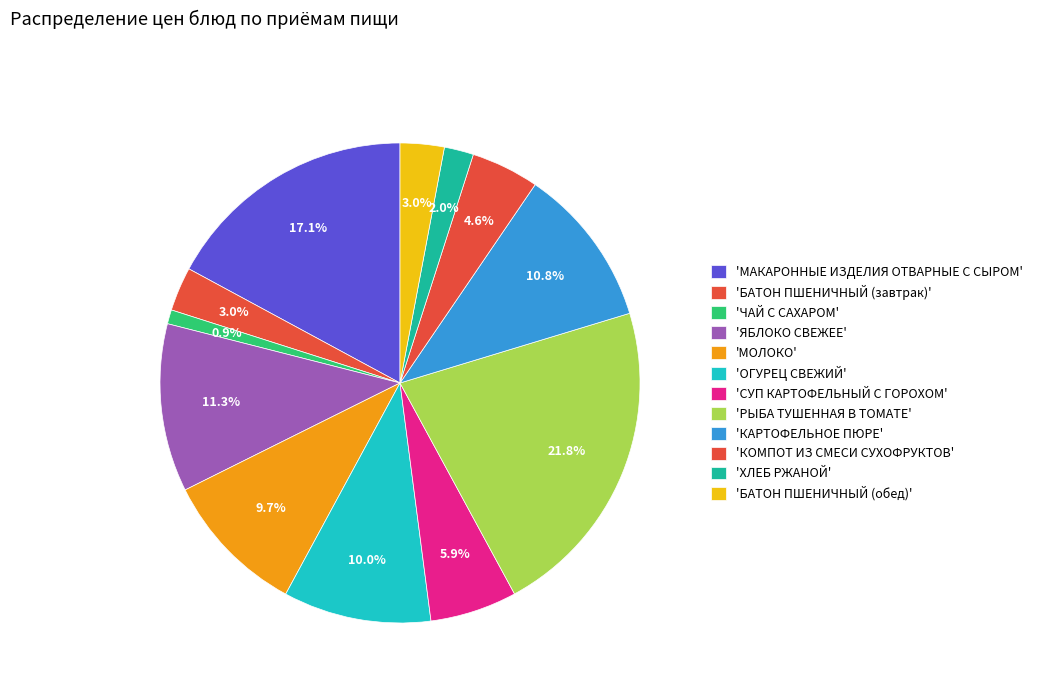

How many segments does this pie chart have?

12